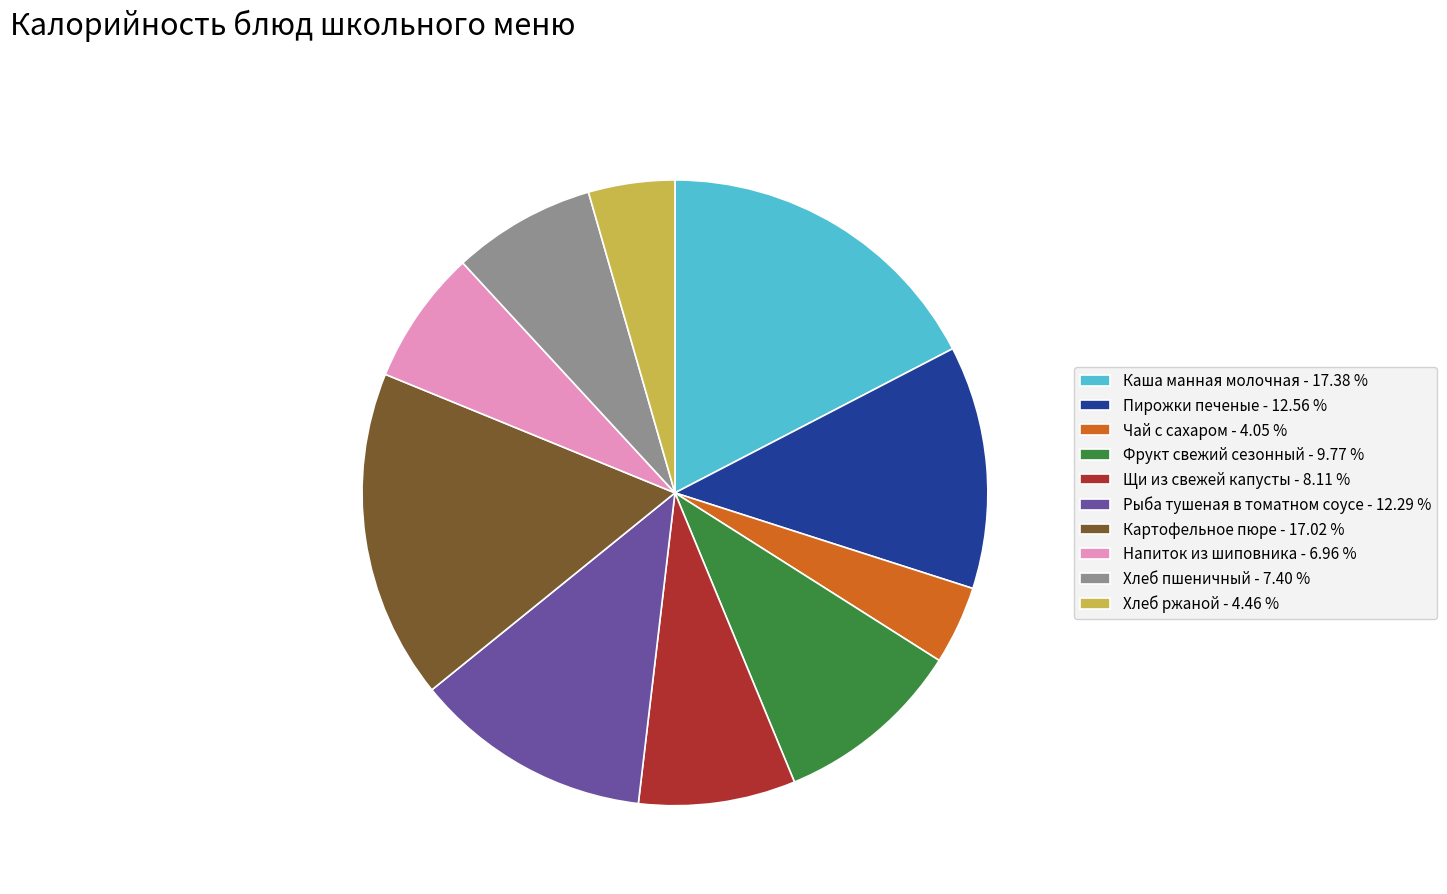

Does Чай с сахаром - 4.05 % account for over 50% of the chart?

No